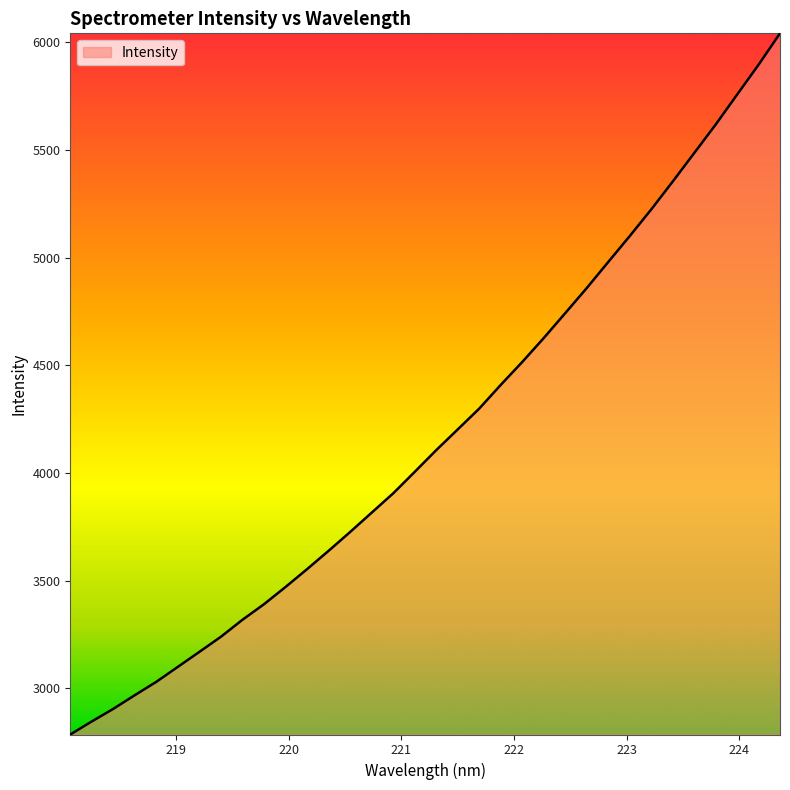

What is the difference between the maximum and minimum values?

3257.6